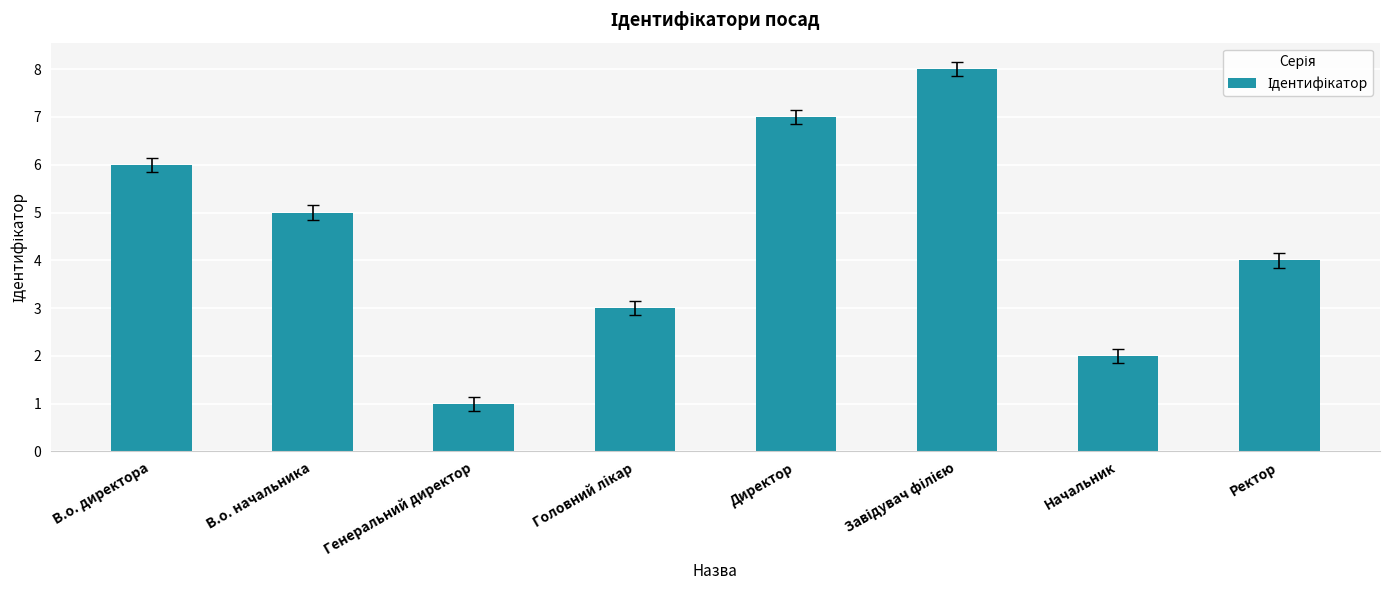

What is the smallest value displayed?

1